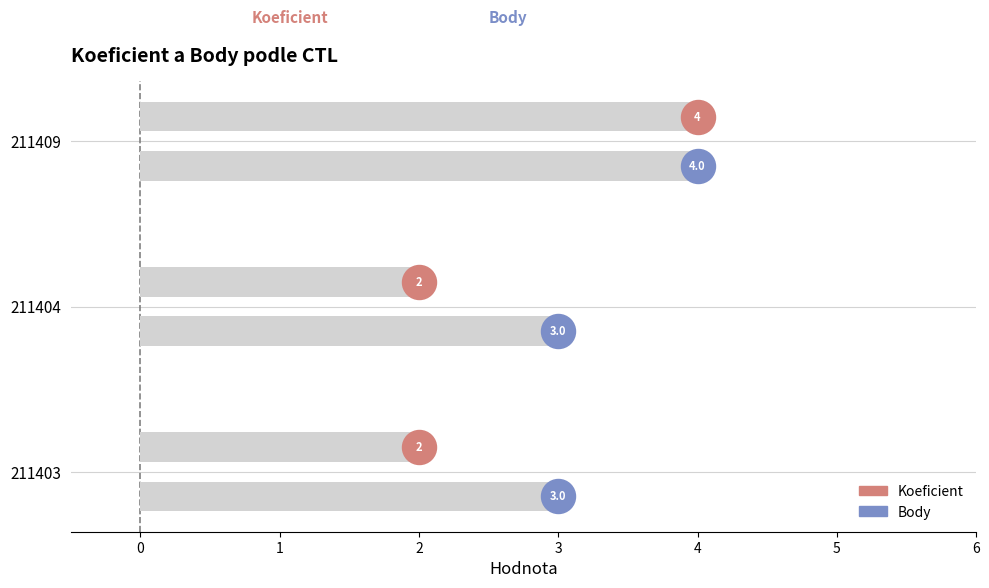

Which series has the largest total across all categories?

Body